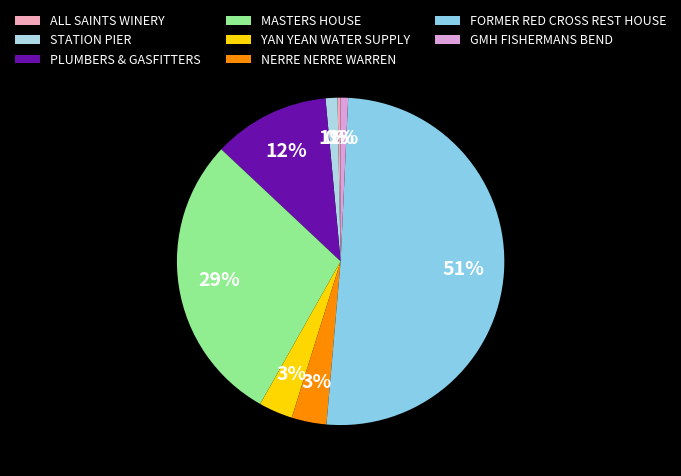

Which slice is the smallest?

ALL SAINTS WINERY